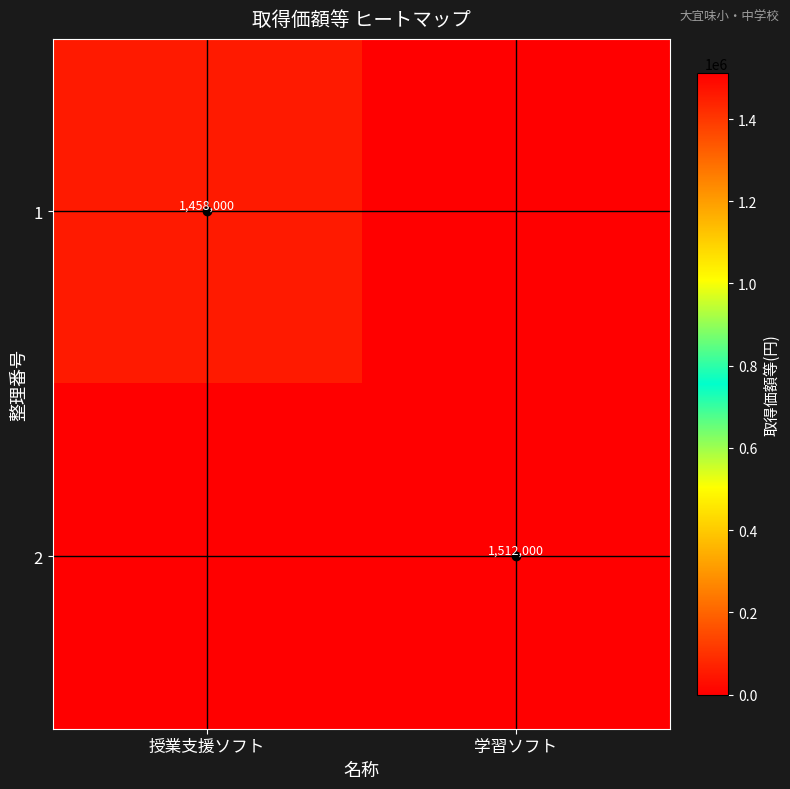

Is it true that 1 equals 348682 at 授業支援ソフト?

False